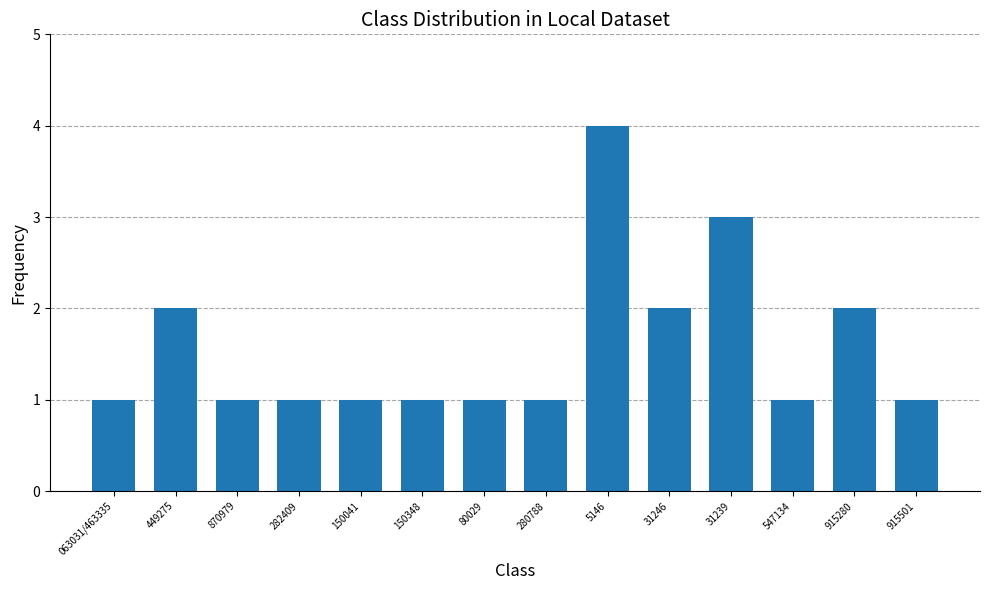

Does the chart contain any negative values?

No